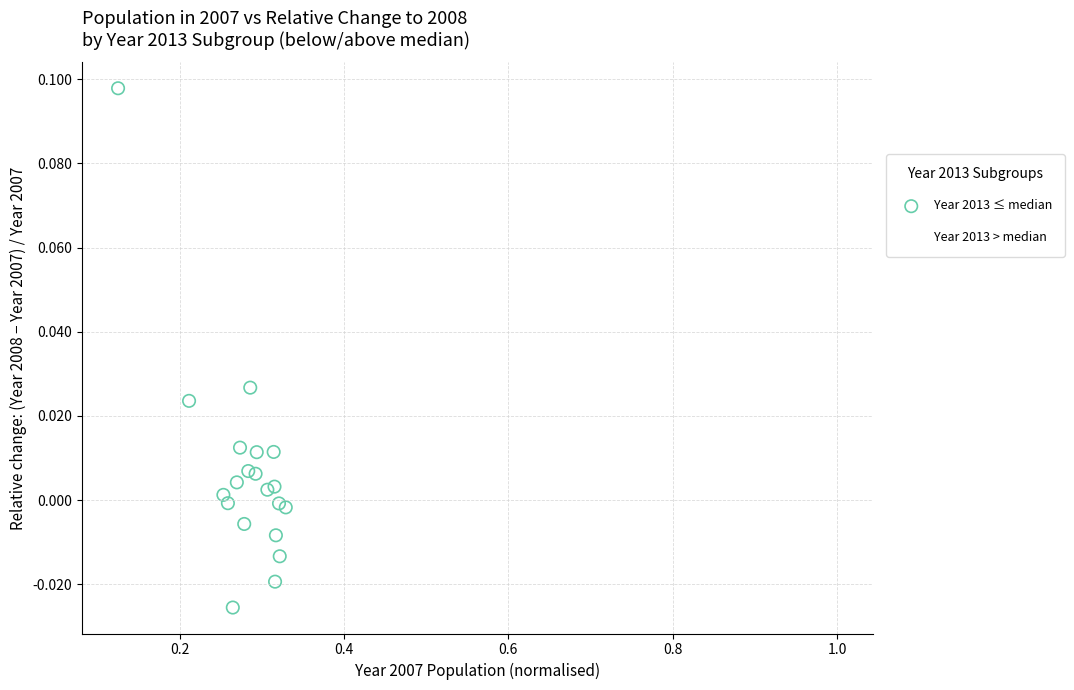

Which series reaches the minimum Y coordinate?

Year 2013 ≤ median